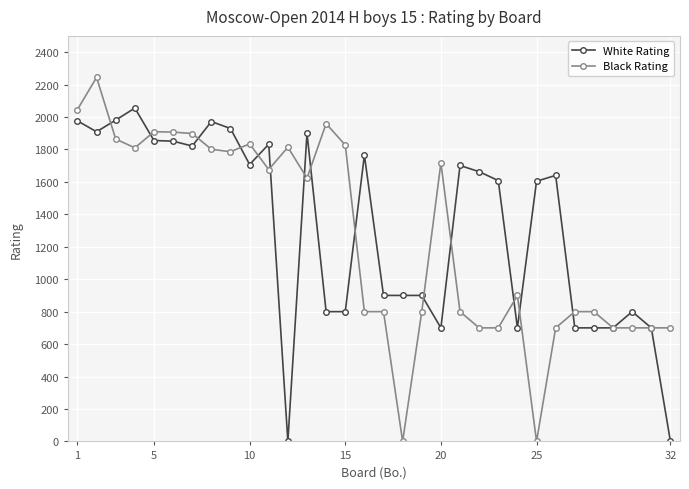

Rank the series by their maximum value, from highest to lowest.

Black Rating, White Rating